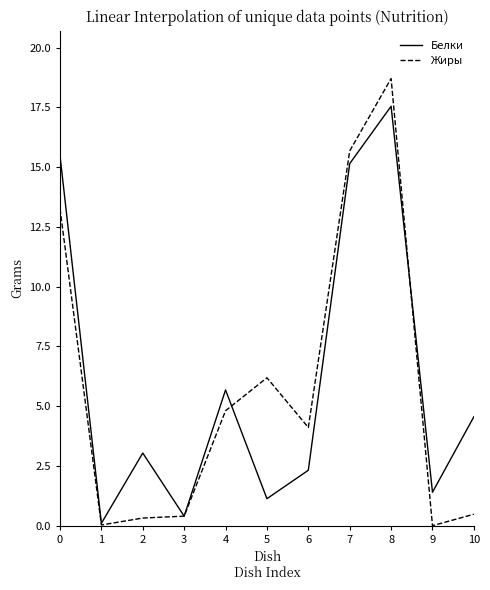

Is it true that Жиры equals 15.7 at 7?

True